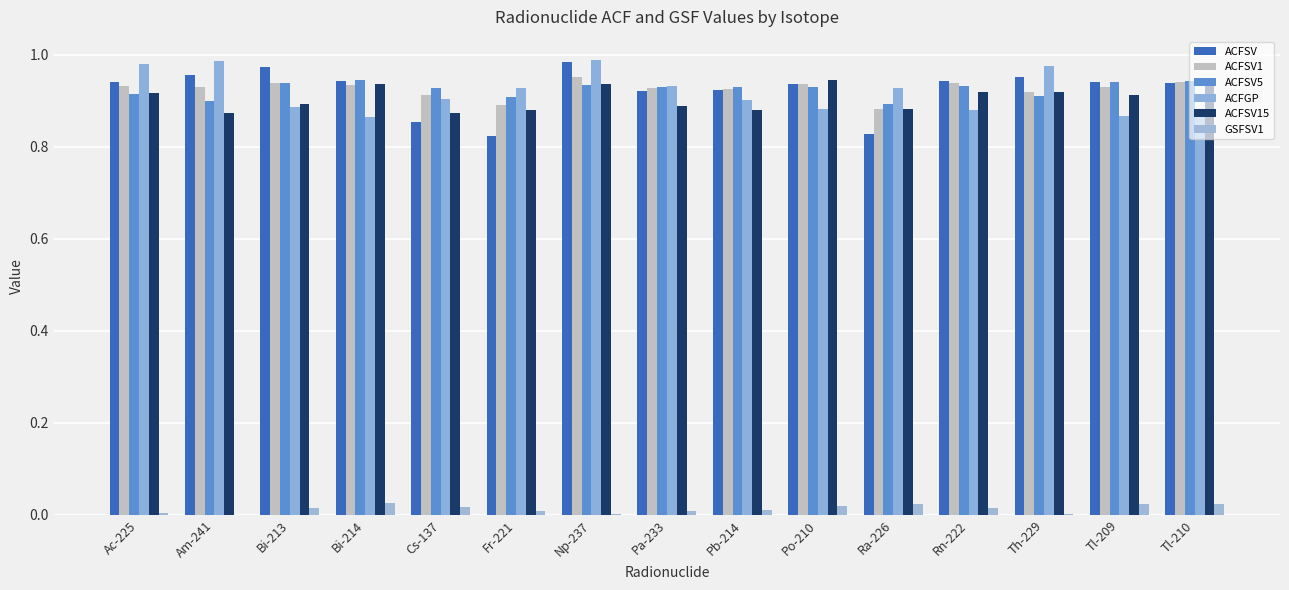

Which series changed the most between Ac-225 and Th-229?

ACFSV1